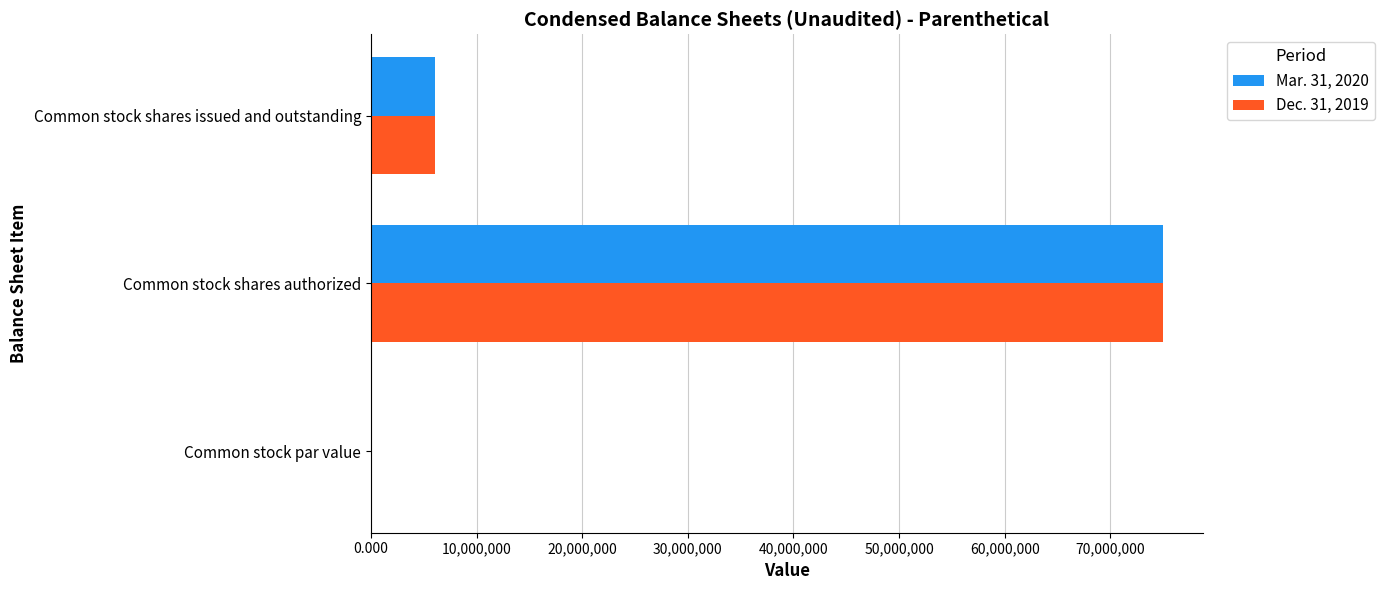

What is the maximum value shown in the chart?

75000000.0